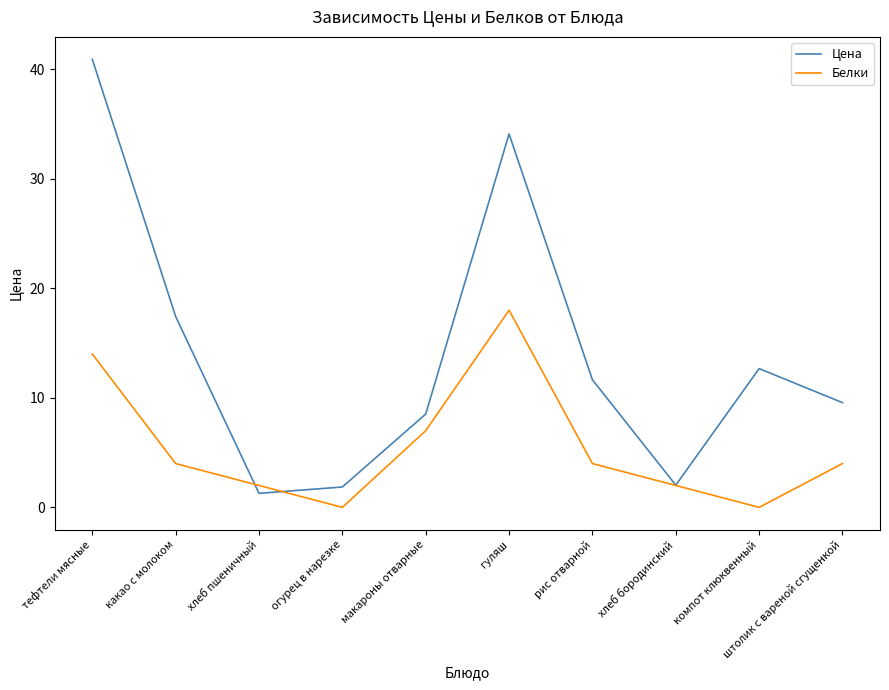

What position from the left is какао с молоком?

2